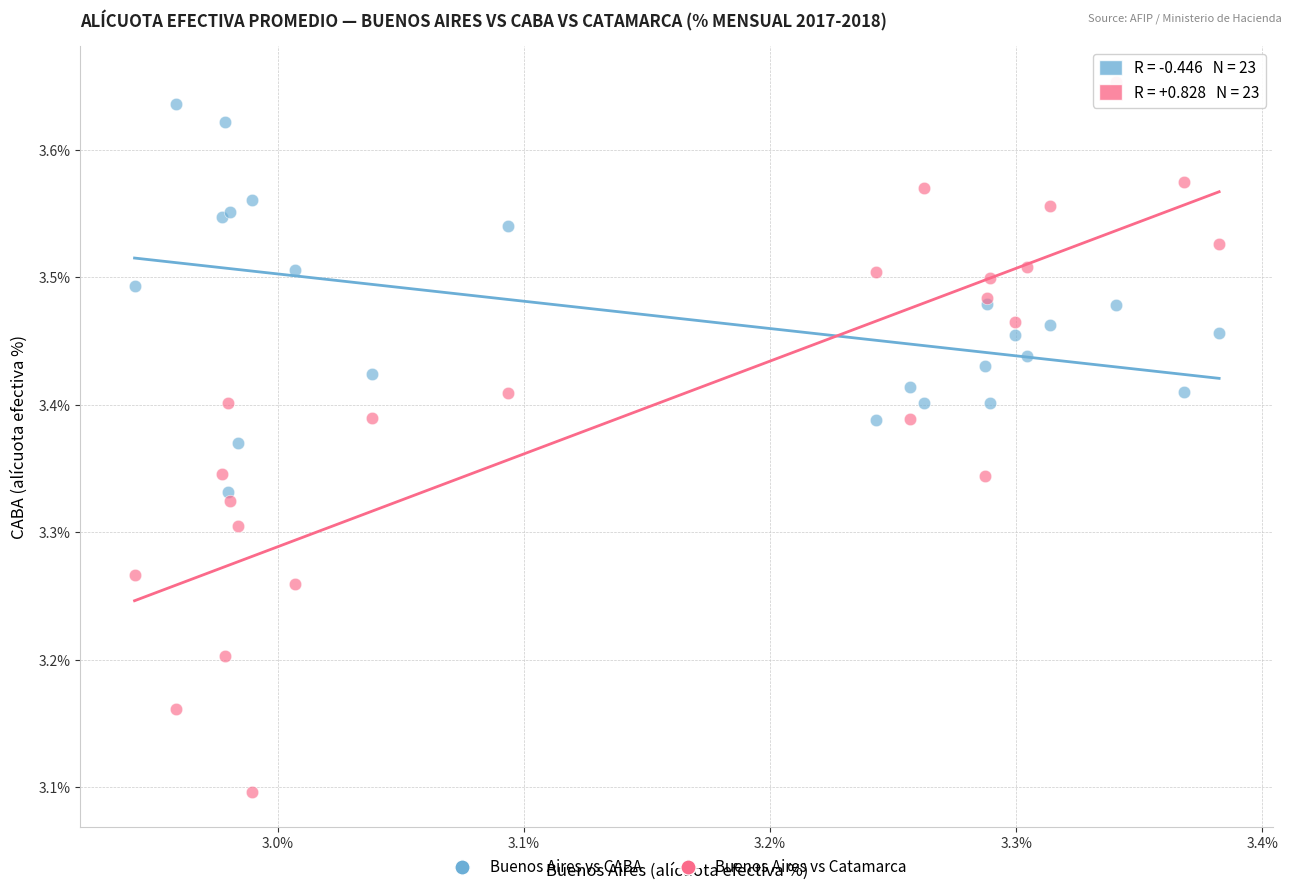

Which series has the widest spread of Y values?

Buenos Aires vs Catamarca